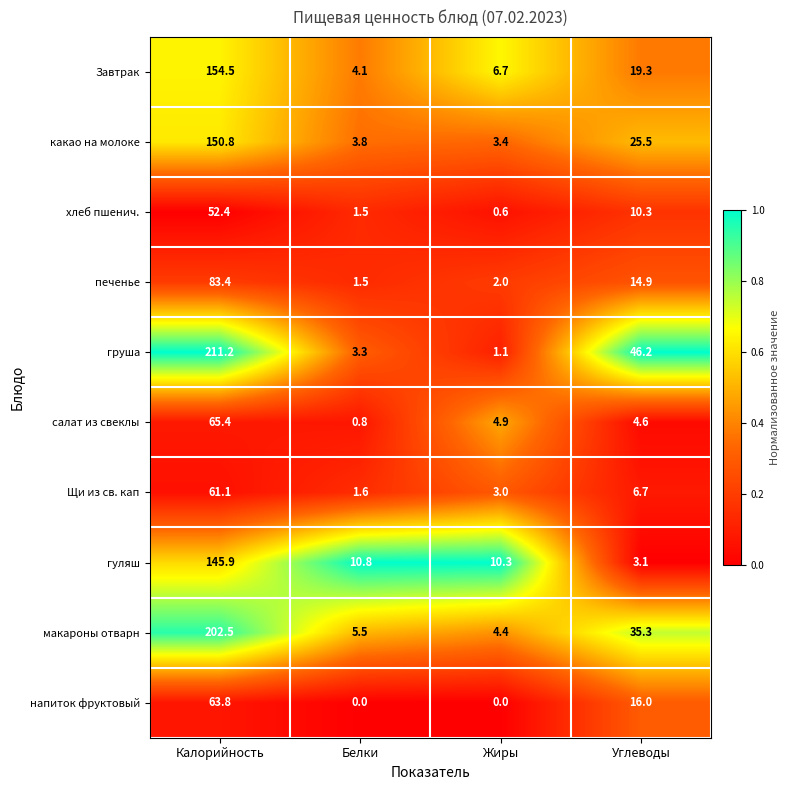

The value of гуляш at Углеводы is 4.5. True or false?

False